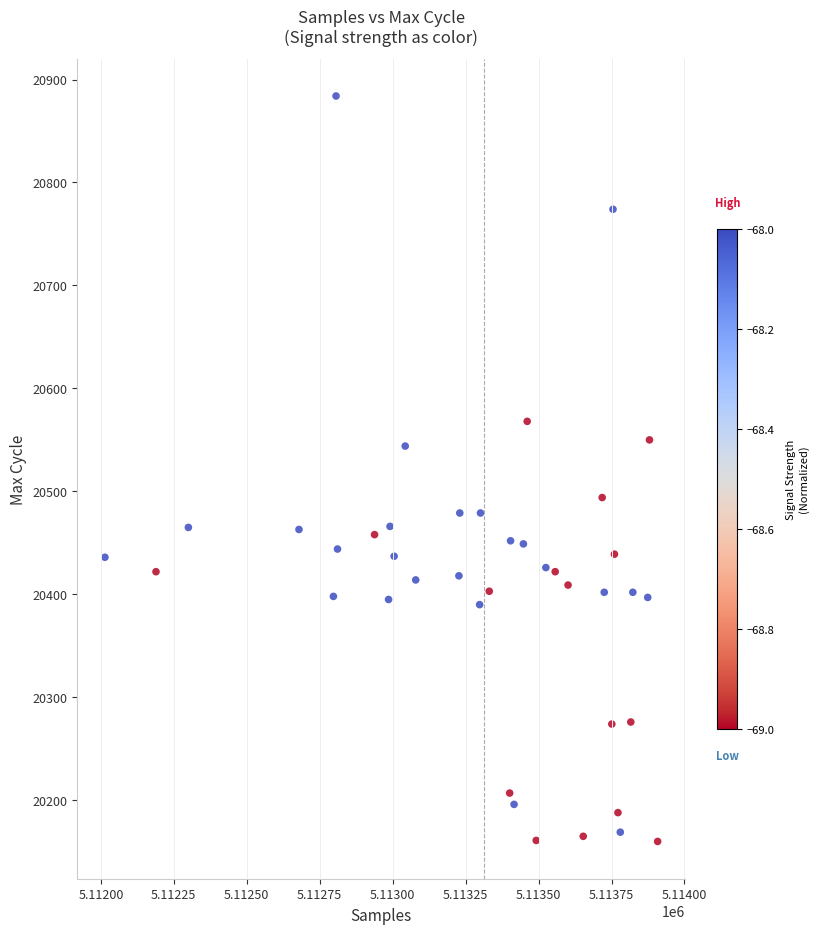

What is the range of X values (max minus min)?

1894